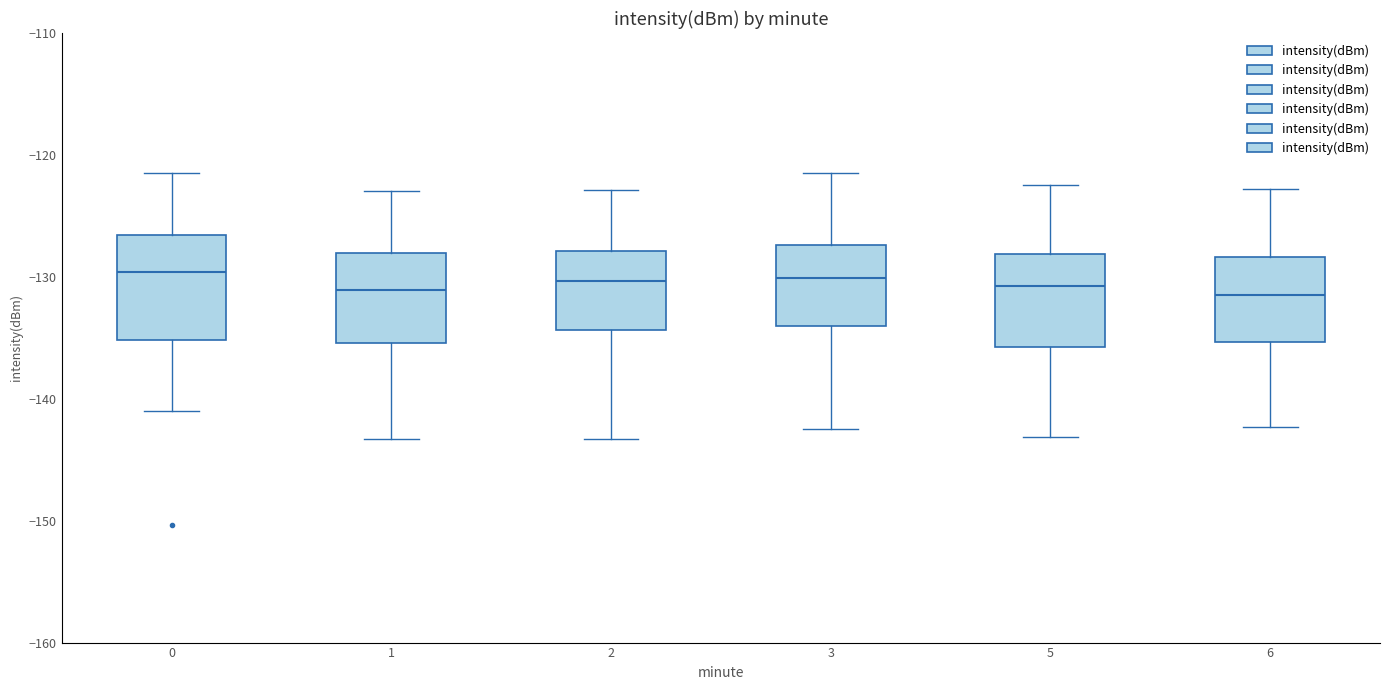

Reading left to right, transcribe this box plot: for each box, give where its median line is, the range the box spans, and where its two whiskers end, as read against the y-axis. The values are not printed on the chart, so give them approximately, as read against the axis.

0: median -130, box -135 to -127, whiskers -141 to -122
1: median -131, box -135 to -128, whiskers -143 to -123
2: median -130, box -134 to -128, whiskers -143 to -123
3: median -130, box -134 to -127, whiskers -142 to -121
5: median -131, box -136 to -128, whiskers -143 to -122
6: median -131, box -135 to -128, whiskers -142 to -123